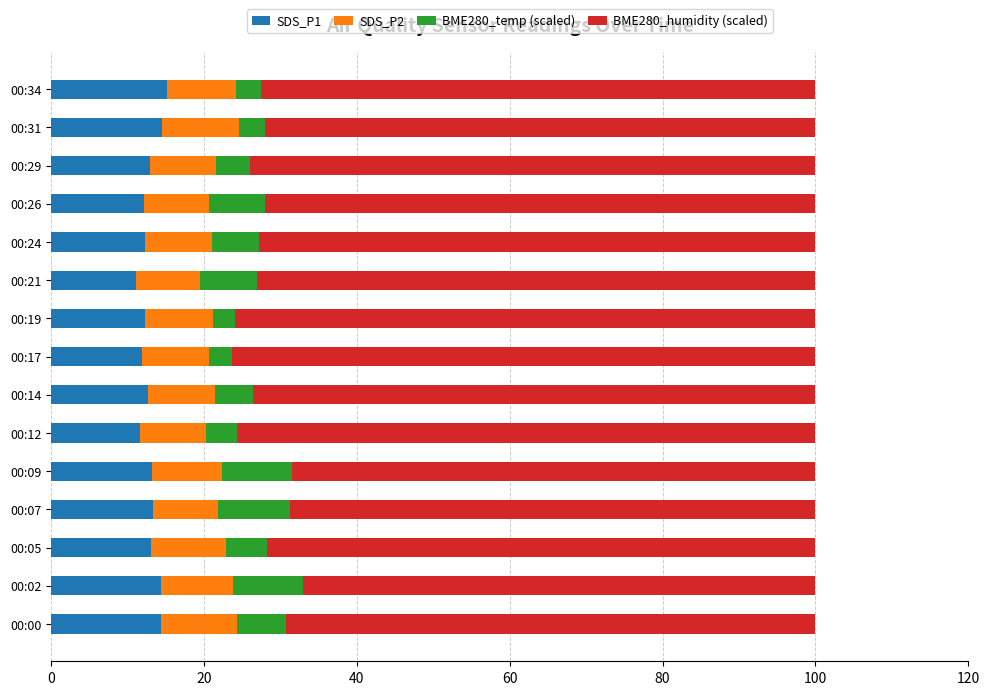

What is the highest value of the SDS_P1 series?

15.1